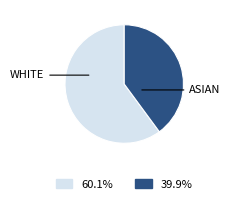

Is there any slice that represents more than half of the pie?

Yes